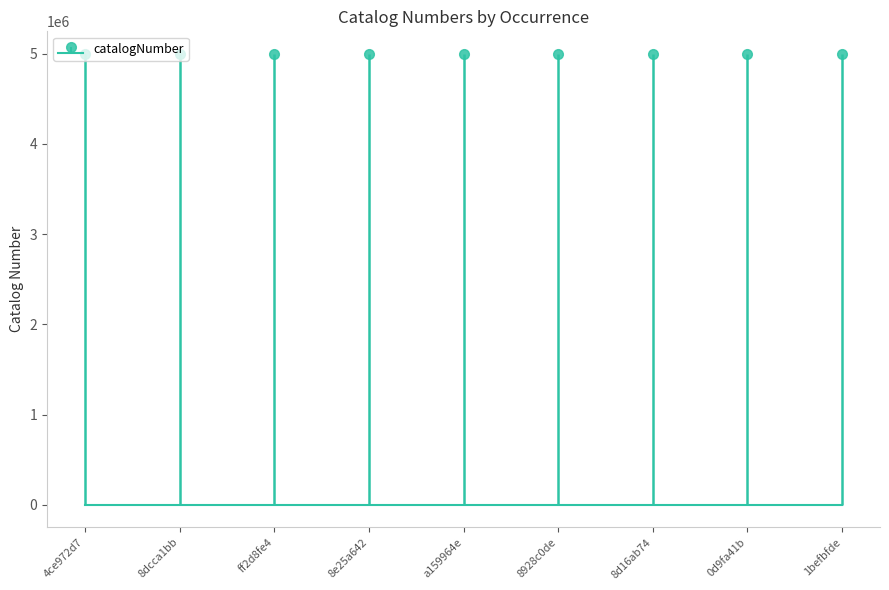

Which category has the lowest value across all series?

0d9fa41b